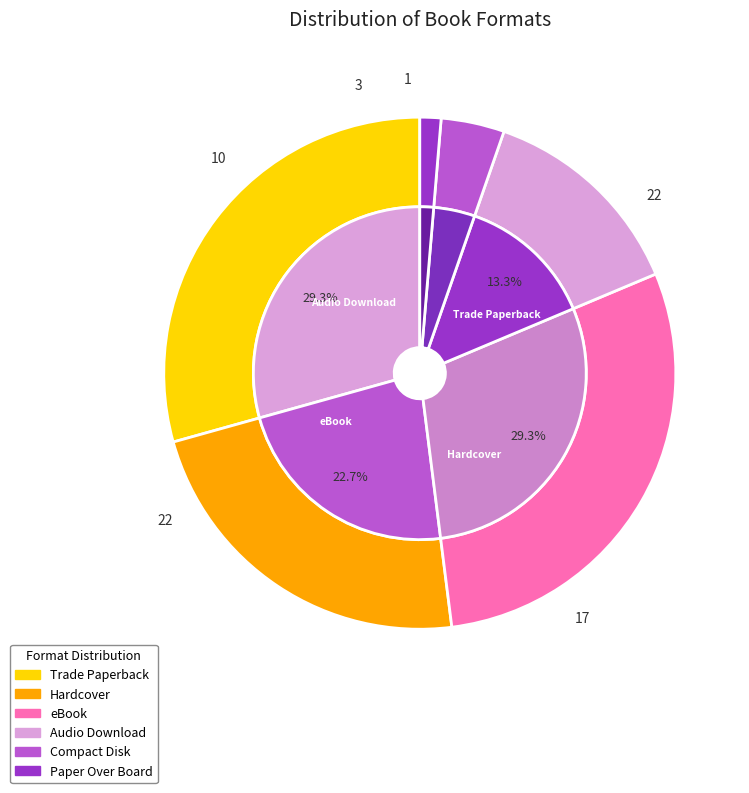

What is the ratio of the value at Trade Paperback to the value at Compact Disk?

7.3